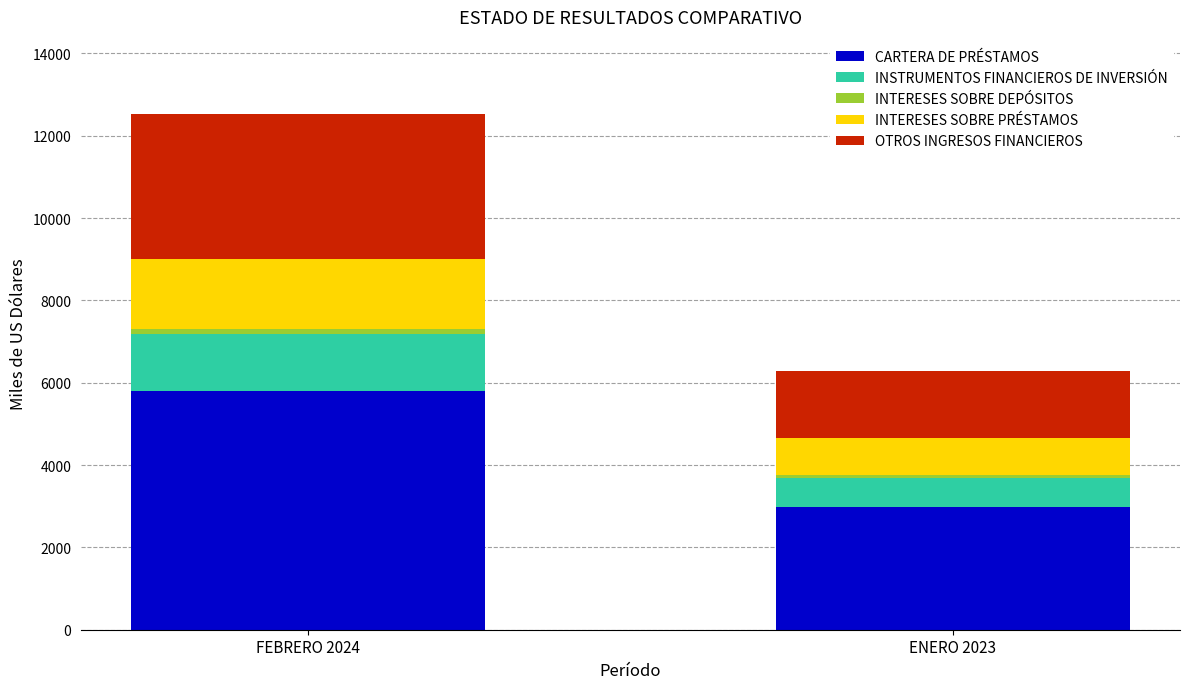

Where is CARTERA DE PRÉSTAMOS nearest to the value 4392?

ENERO 2023